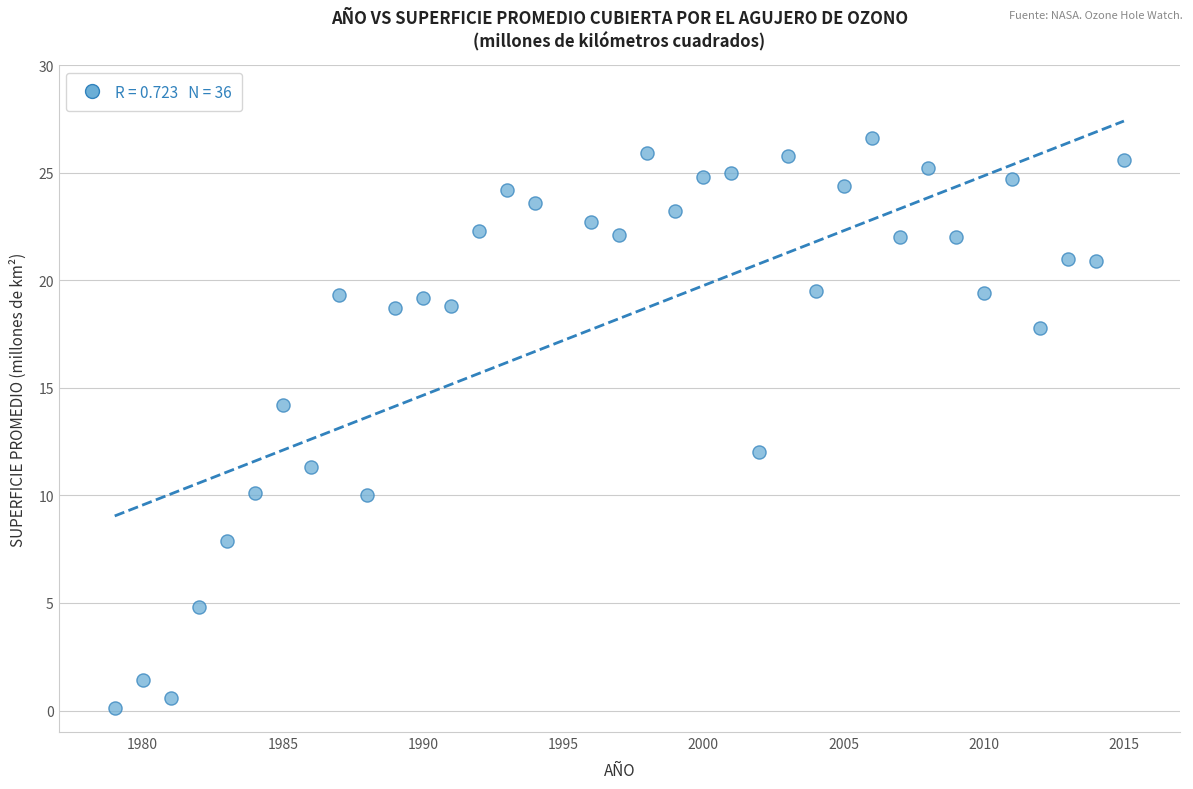

What is the range of X values (max minus min)?

36.0